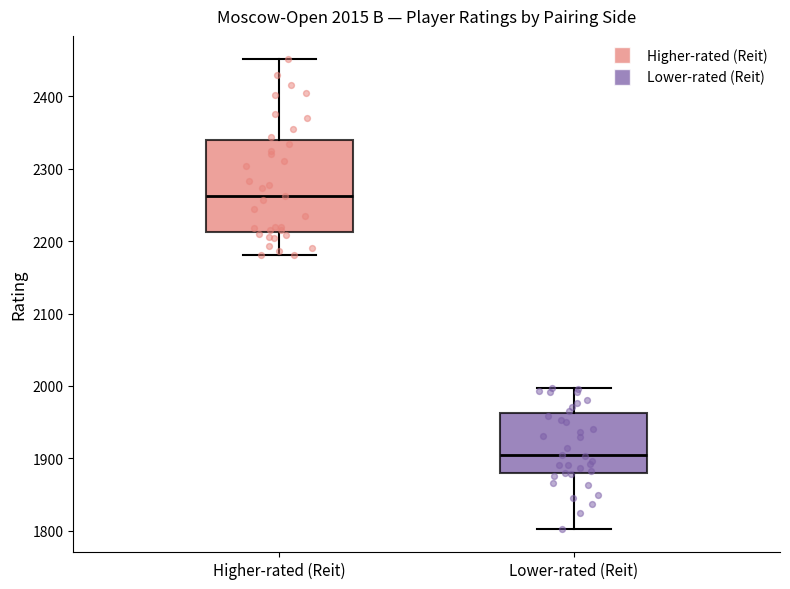

Which box has the highest median line?

Higher-rated (Reit)